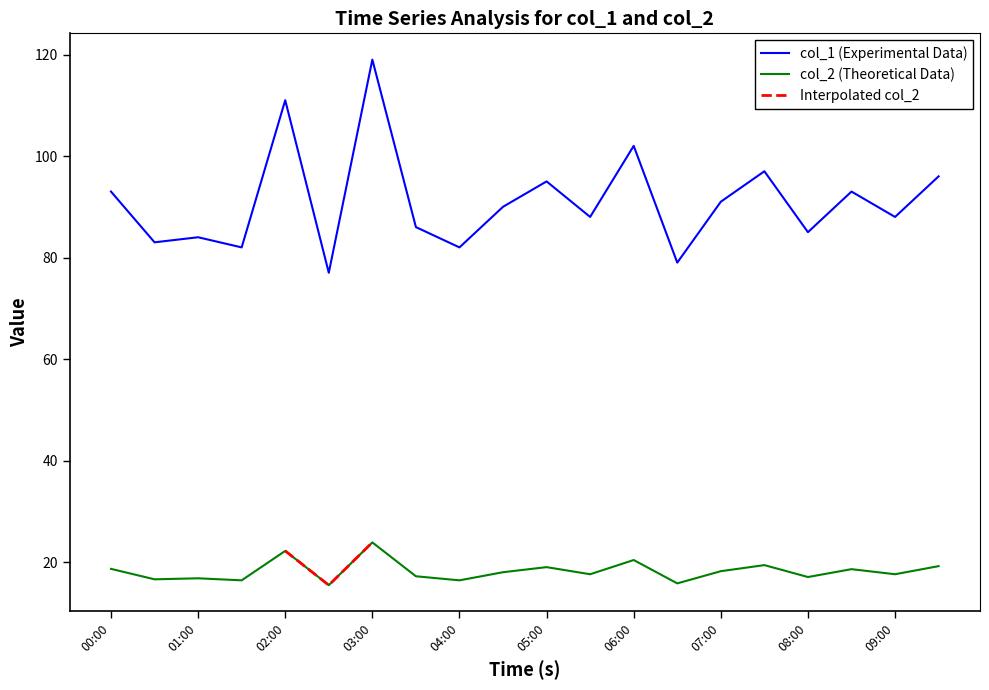

How many categories are shown in the chart?

20